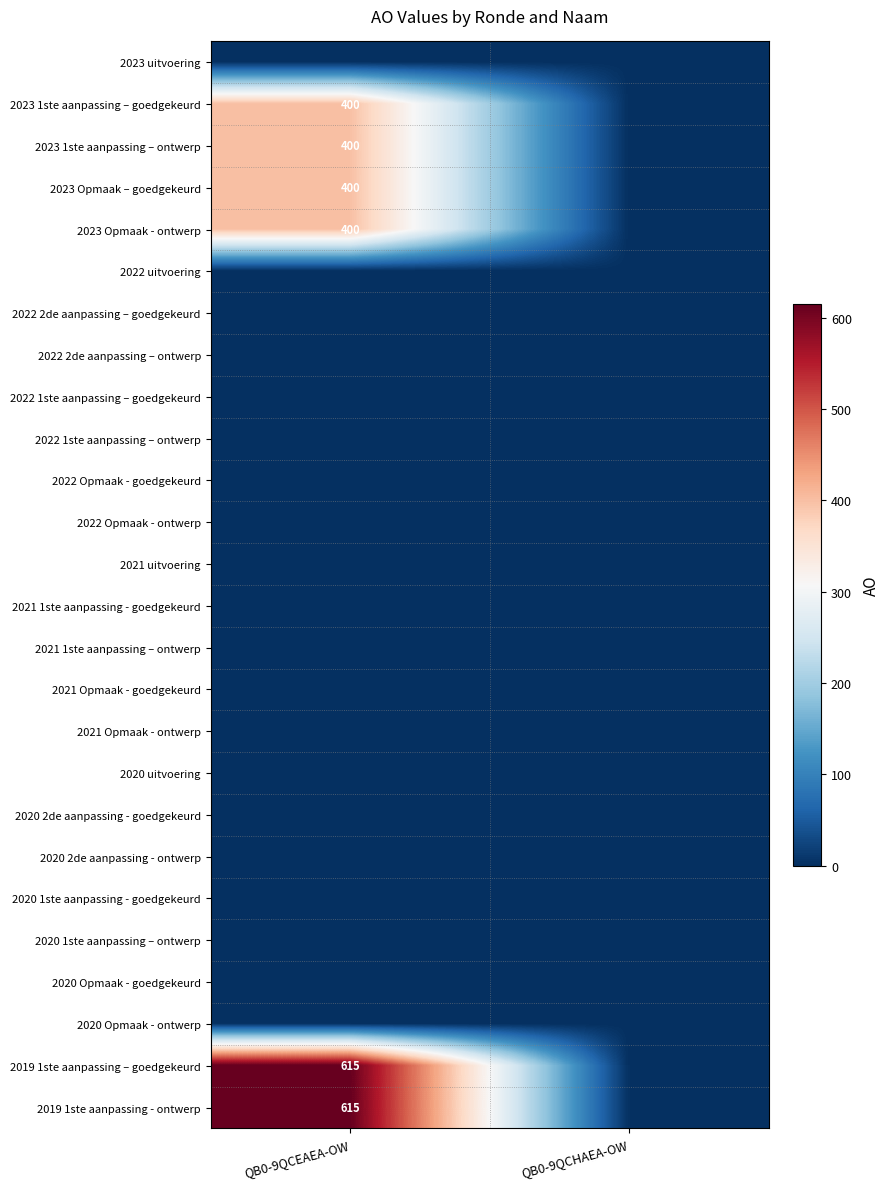

Is the value of 2020 2de aanpassing - ontwerp at QB0-9QCEAEA-OW greater than the value of 2021 1ste aanpassing – ontwerp at QB0-9QCHAEA-OW?

No